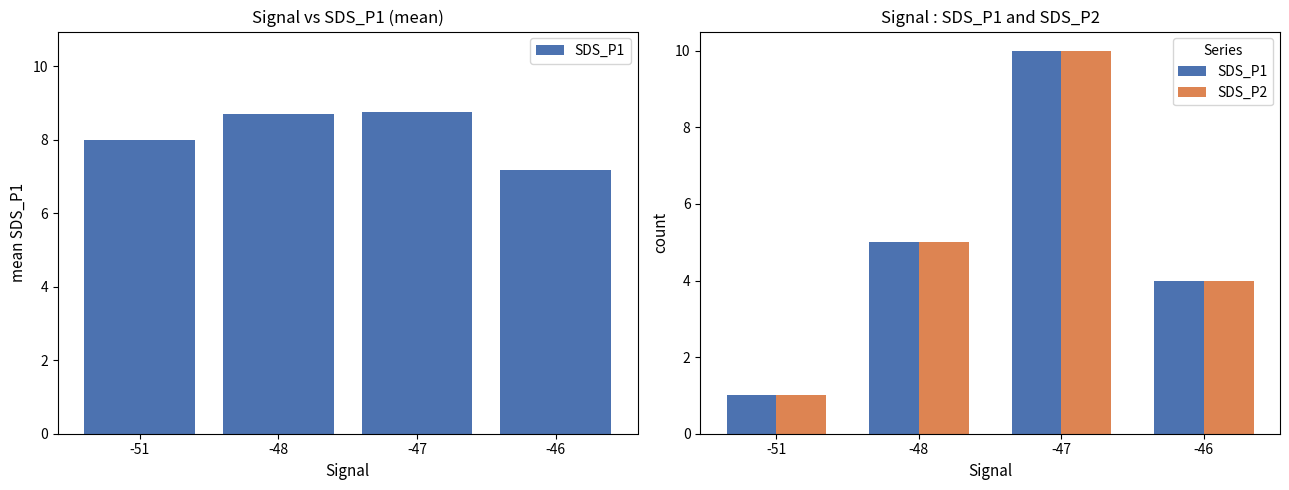

Does the chart contain any negative values?

No